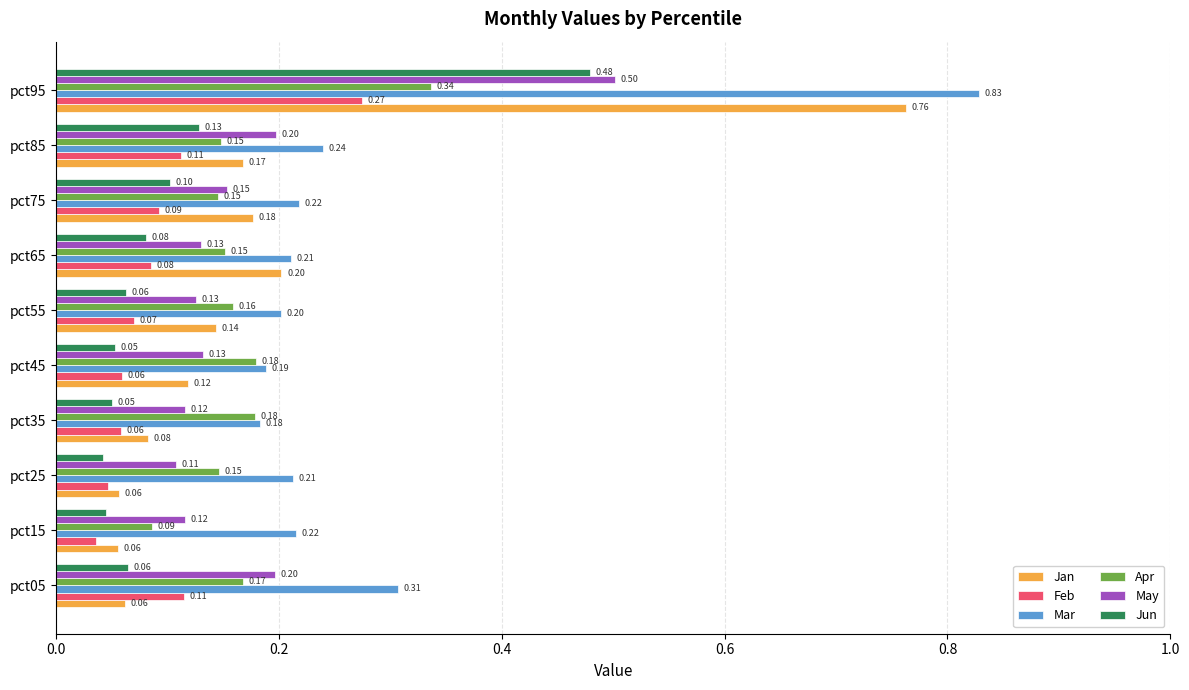

What is the lowest value of the Apr series?

0.1